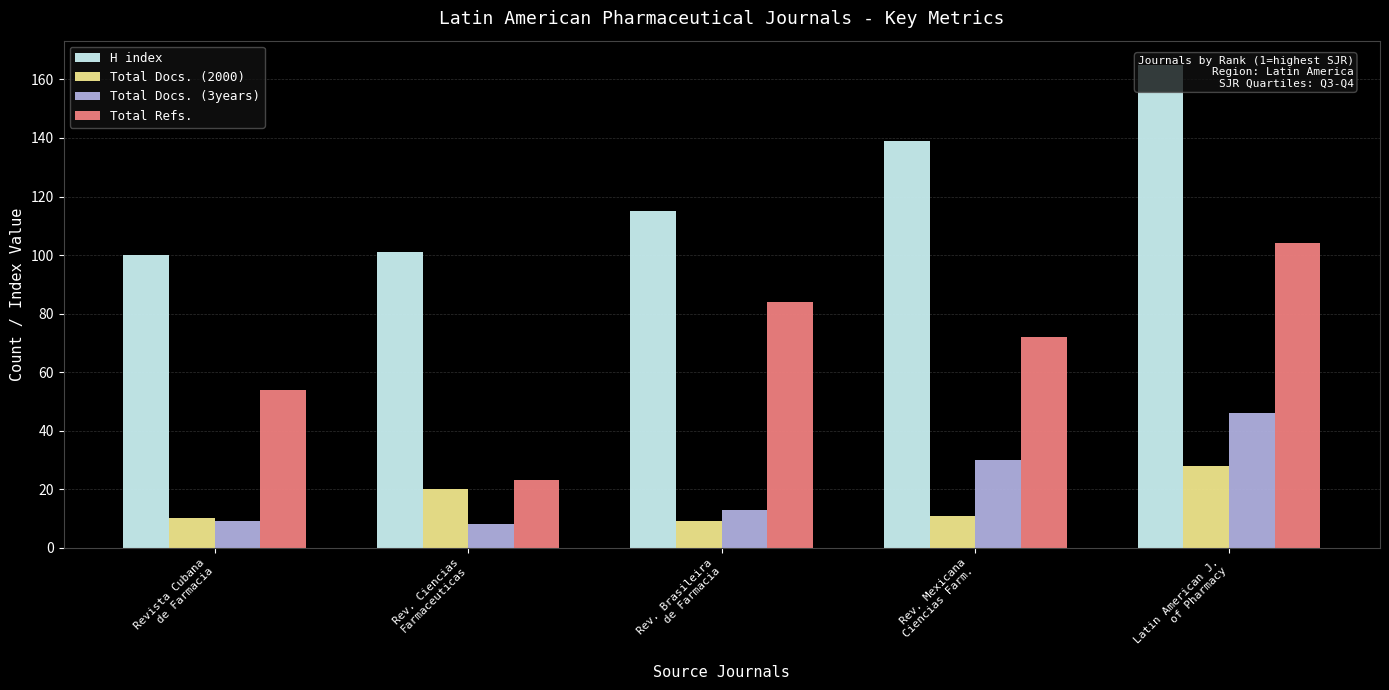

What position from the left is Rev. Mexicana
Ciencias Farm.?

4